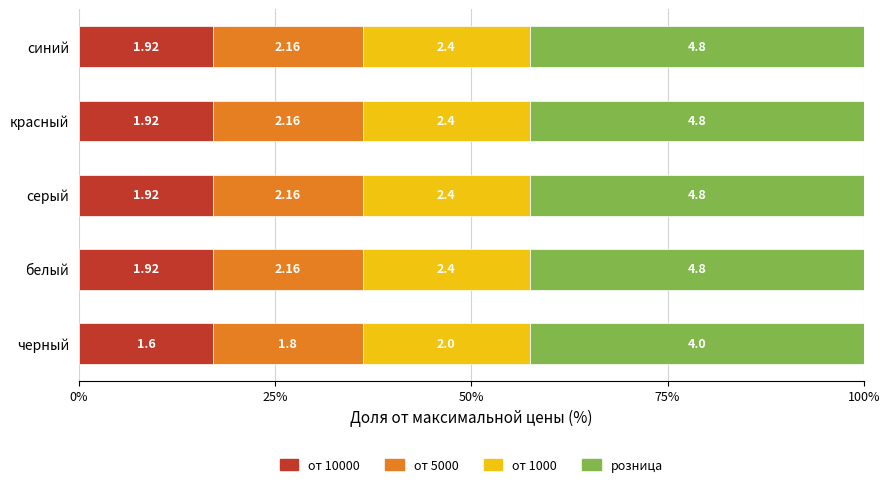

What are all the series names shown in the legend?

от 10000, от 5000, от 1000, розница